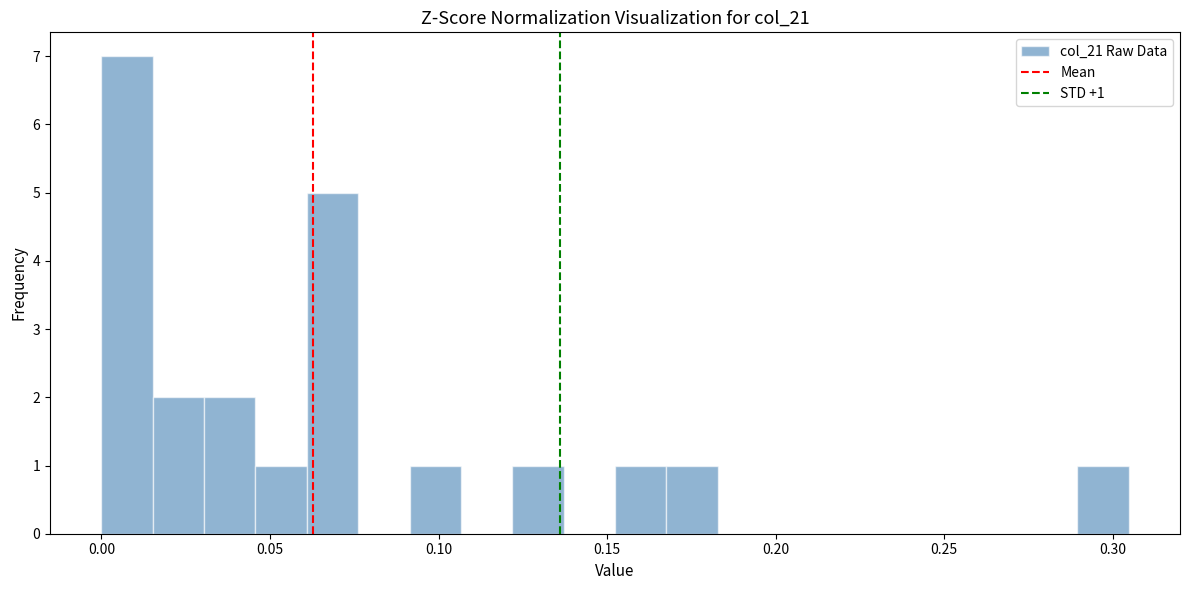

Around what value on the x-axis is the tallest bar? Give the approximate position of its centre, as read against the axis.

0.010